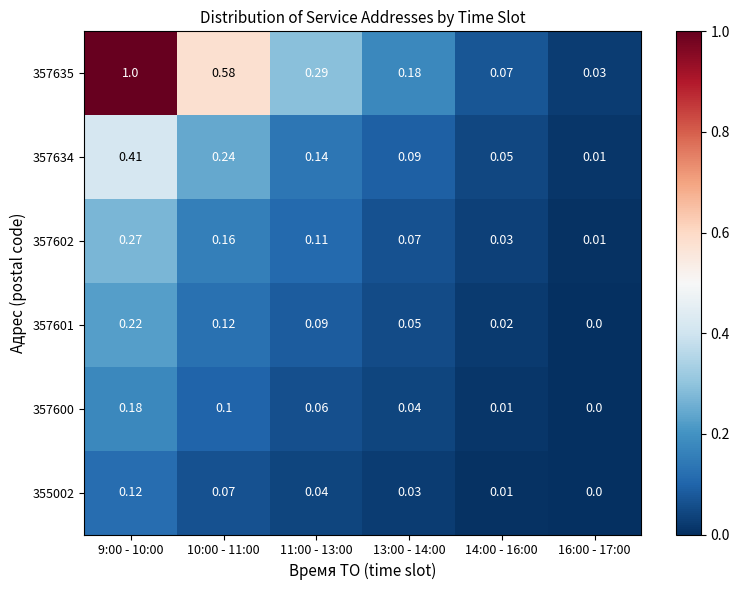

Is the value of 357635 at 13:00 - 14:00 greater than the value of 357634 at 11:00 - 13:00?

Yes